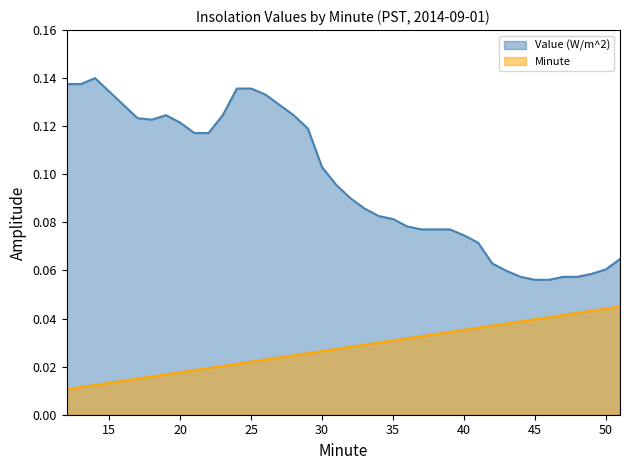

What is the value of the Value (W/m^2) point at the 21st from the left?

0.1